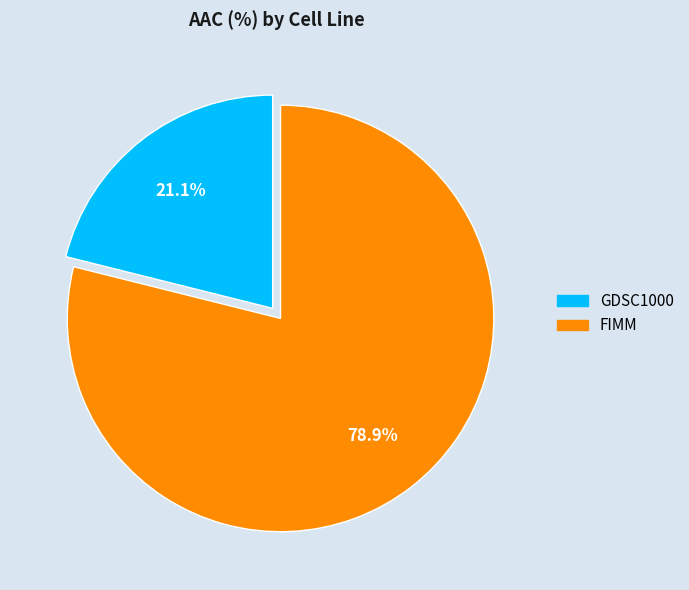

How many slices are in this pie chart?

2